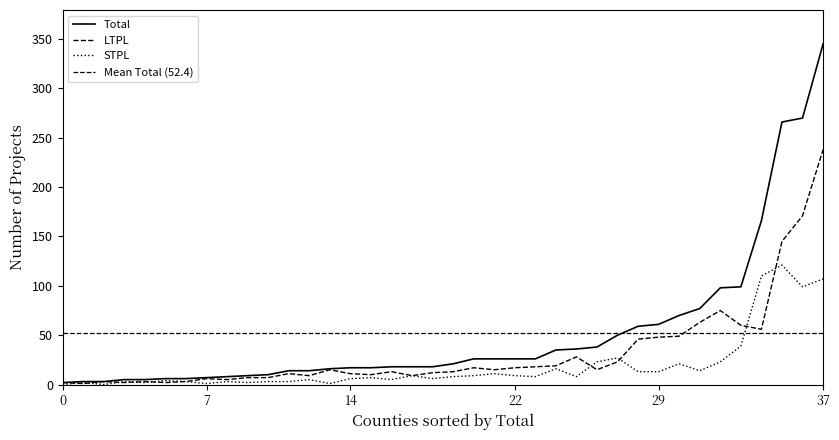

Count the number of categories in the chart.

38